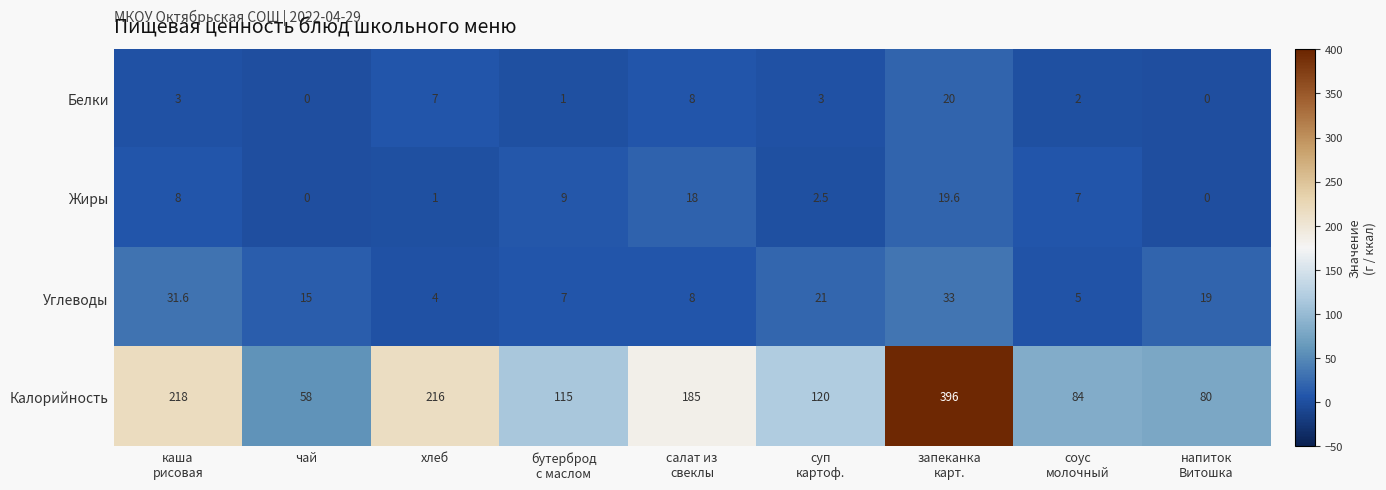

At how many categories does at least one series exceed 40?

9